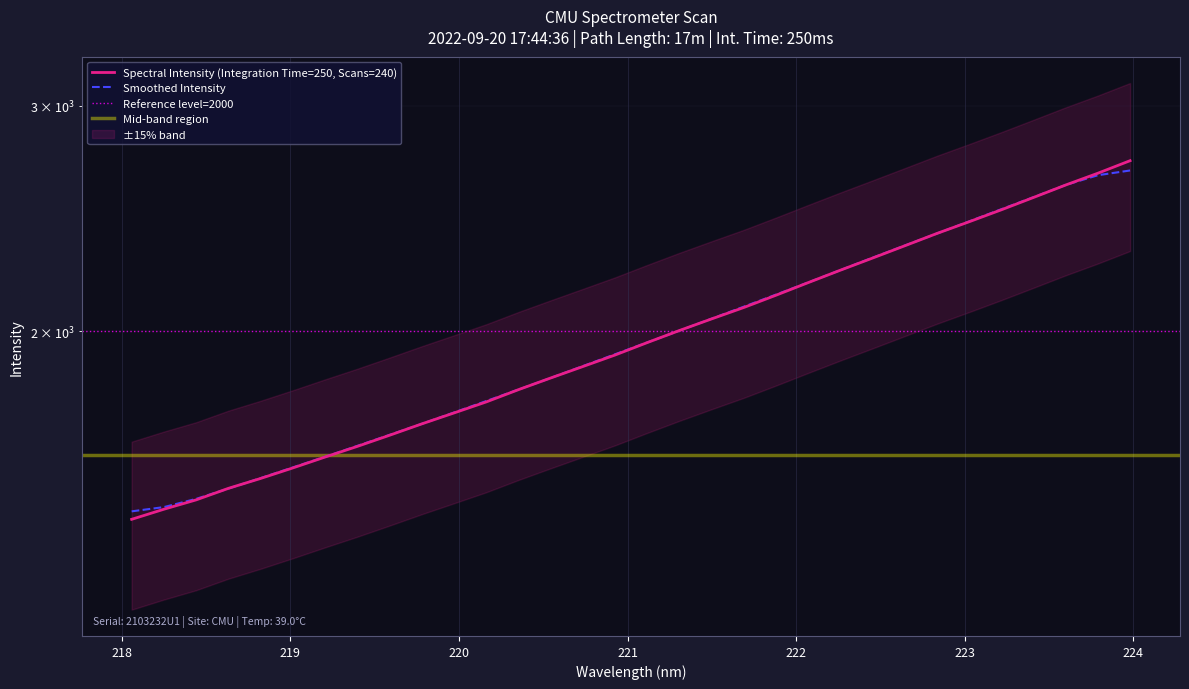

Reading left to right, extract all data points from this chart.

218.0596=1425.3	218.2508=1451.4	218.442=1476.1	218.6332=1507.0	218.8244=1534.1	219.0156=1563.5	219.2067=1594.4	219.3979=1625.2	219.589=1658.1	219.7801=1692.4	219.9712=1726.0	220.1623=1760.6	220.3533=1799.9	220.5444=1838.1	220.7354=1876.4	220.9264=1915.7	221.1174=1959.1	221.3083=2002.2	221.4993=2044.4	221.6902=2086.8	221.8812=2133.4	222.0721=2182.4	222.263=2231.7	222.4538=2281.0	222.6447=2331.9	222.8355=2384.3	223.0264=2434.9	223.2172=2487.8	223.408=2543.7	223.5987=2601.4	223.7895=2657.1	223.9802=2717.6